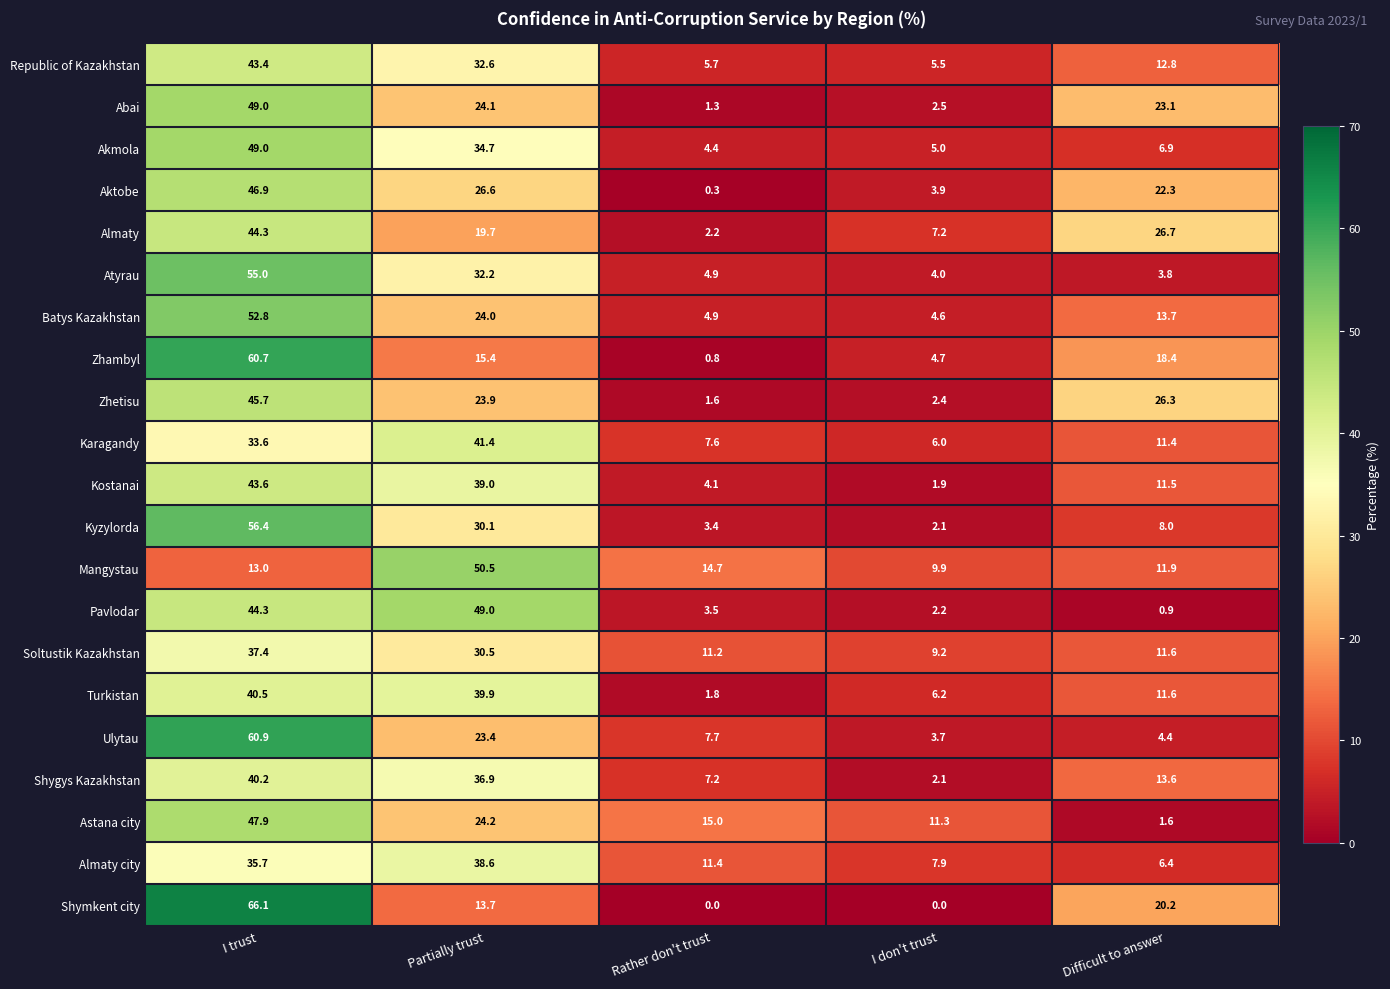

What is the spread (max minus min) of values at Rather don't trust?

15.0